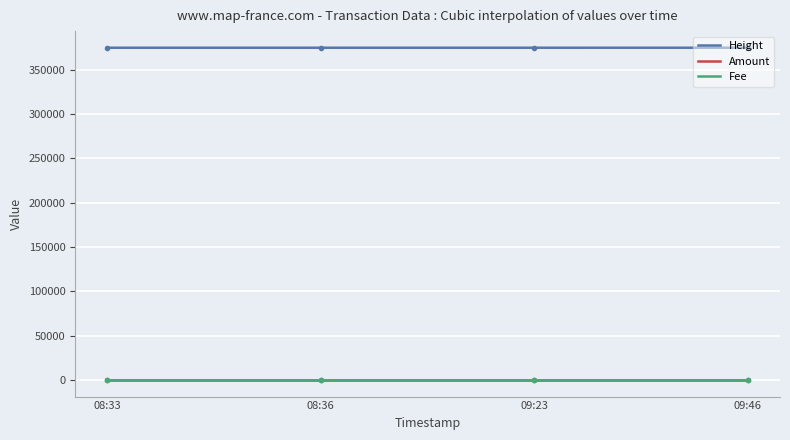

How many categories are shown in the chart?

4